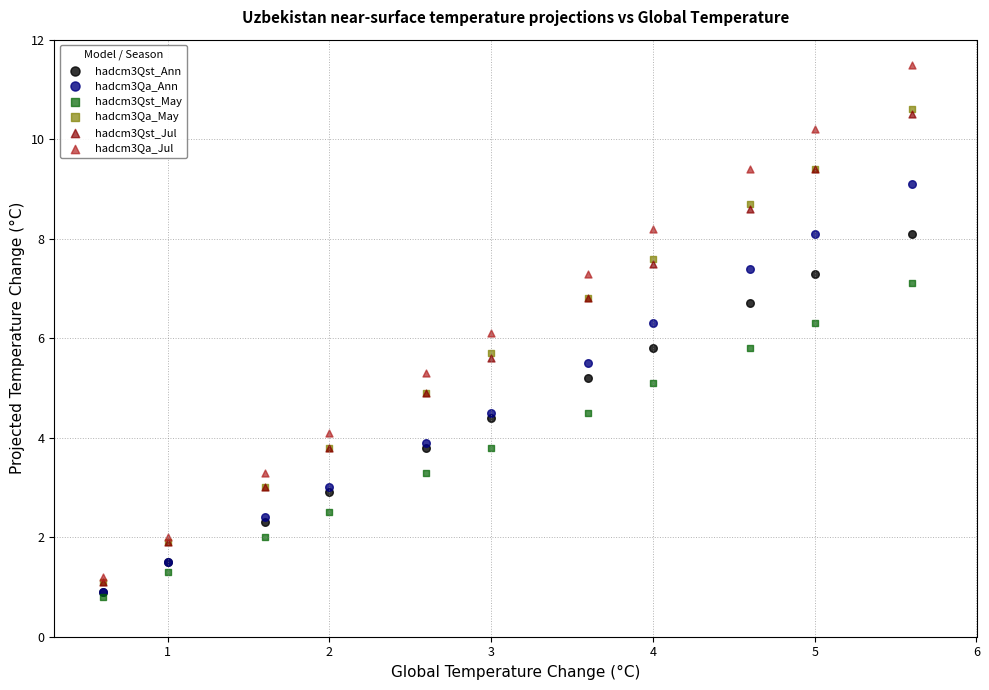

Which series contains the lowest Y value?

hadcm3Qst_May